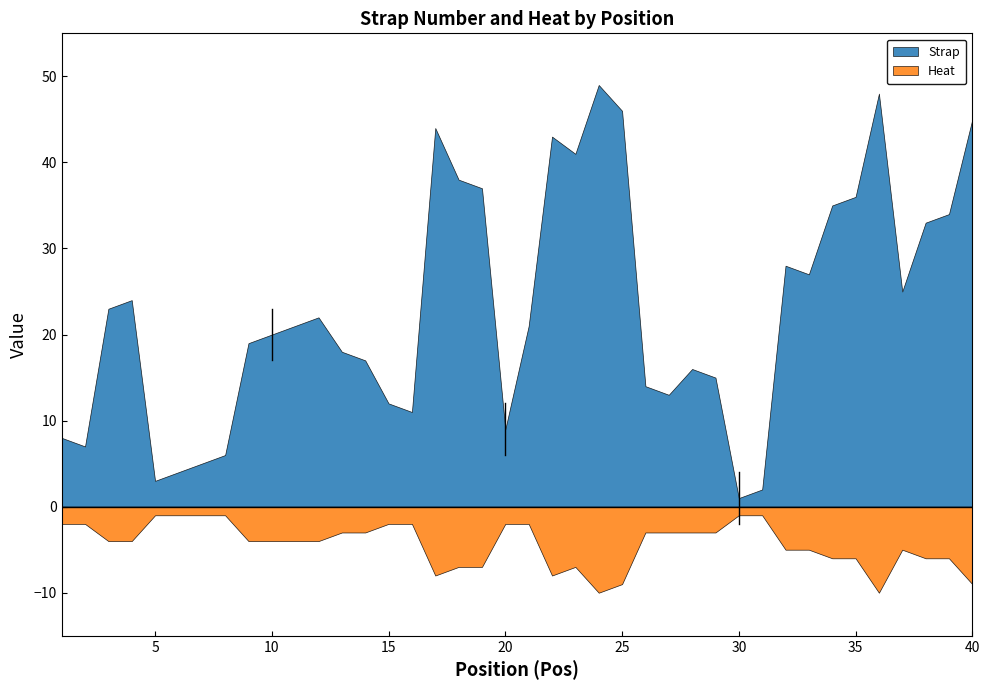

Reading left to right, what are all the values shown in this chart?

Strap: 1=8	2=7	3=23	4=24	5=3	6=4	7=5	8=6	9=19	10=20	11=21	12=22	13=18	14=17	15=12	16=11	17=44	18=38	19=37	20=9	21=21	22=43	23=41	24=49	25=46	26=14	27=13	28=16	29=15	30=1	31=2	32=28	33=27	34=35	35=36	36=48	37=25	38=33	39=34	40=45
Heat: 1=2	2=2	3=4	4=4	5=1	6=1	7=1	8=1	9=4	10=4	11=4	12=4	13=3	14=3	15=2	16=2	17=8	18=7	19=7	20=2	21=2	22=8	23=7	24=10	25=9	26=3	27=3	28=3	29=3	30=1	31=1	32=5	33=5	34=6	35=6	36=10	37=5	38=6	39=6	40=9